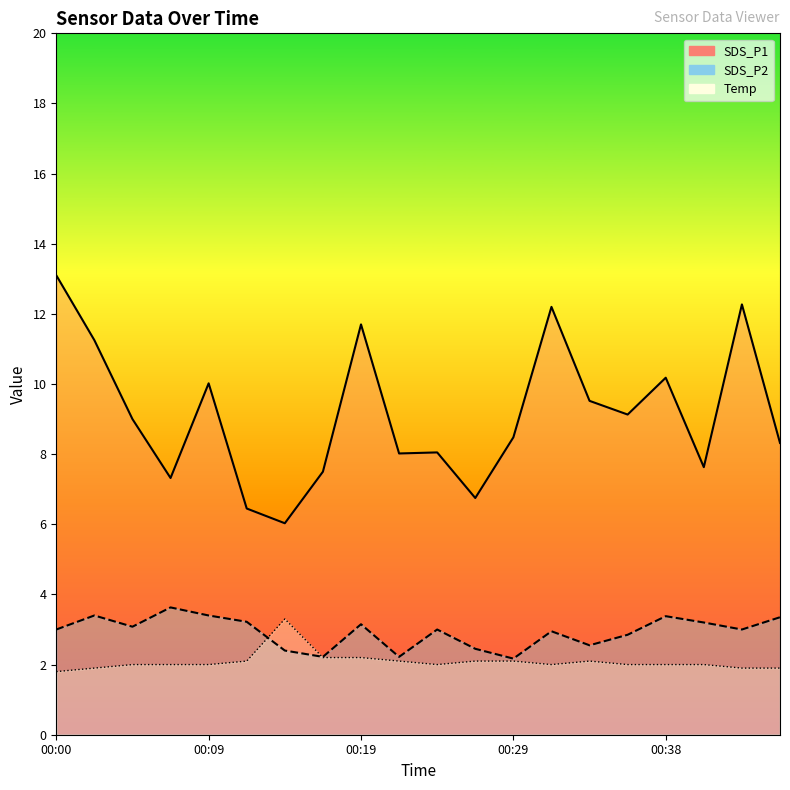

What is the total value across all series at 17?

12.8